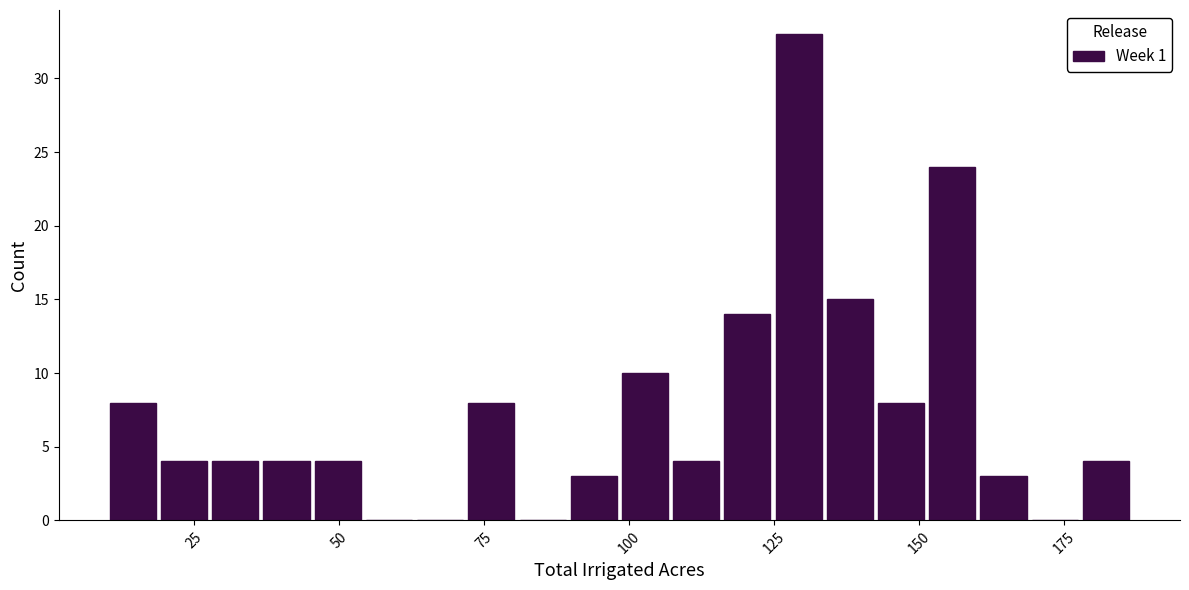

Around what value on the x-axis is the tallest bar? Give the approximate position of its centre, as read against the axis.

130